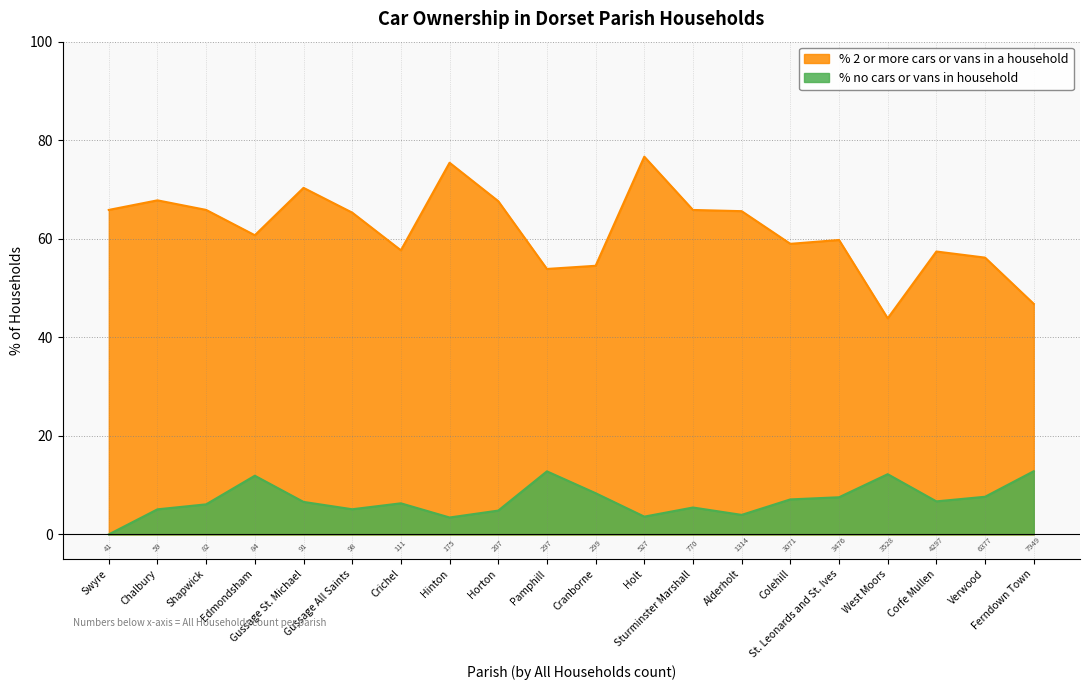

Which series has the largest range (max minus min)?

% 2 or more cars or vans in a household